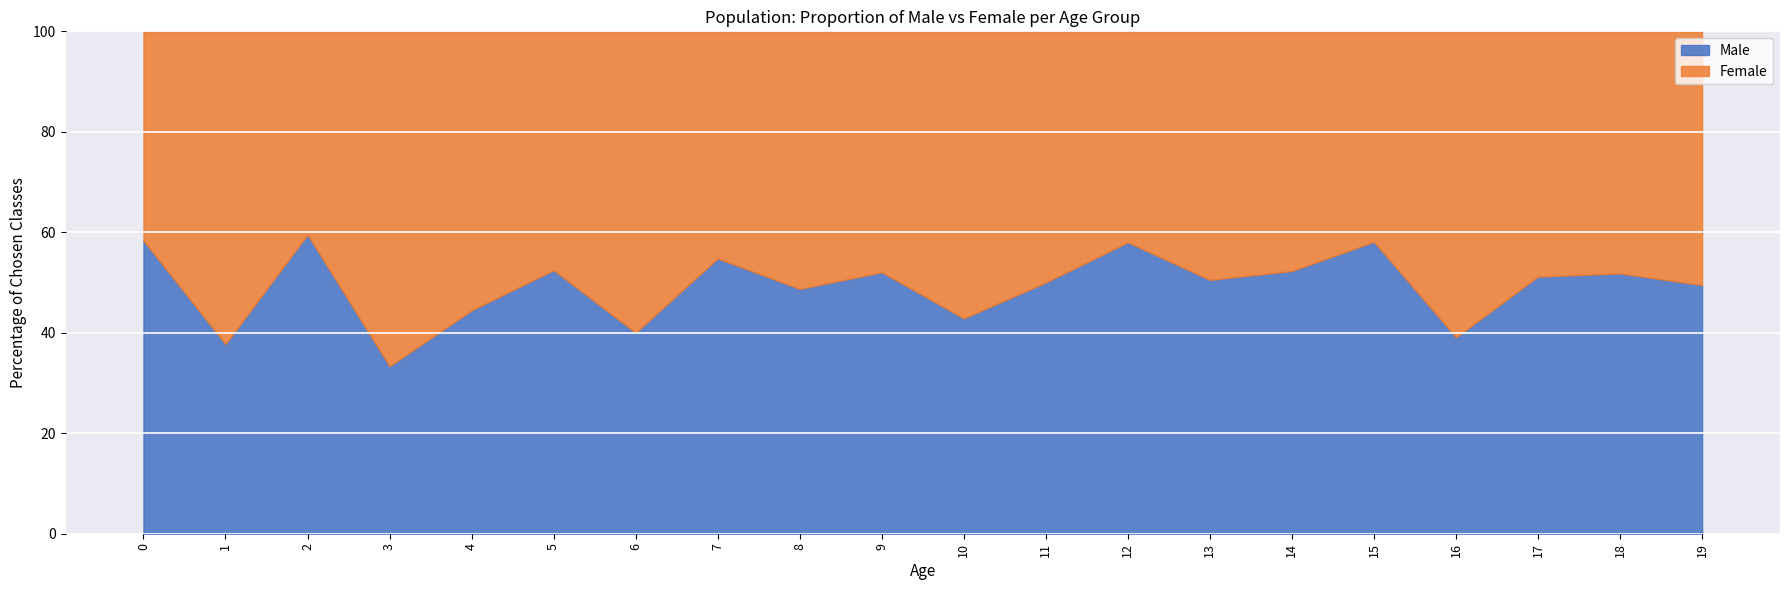

How many interior local valleys does the Male series have?

7